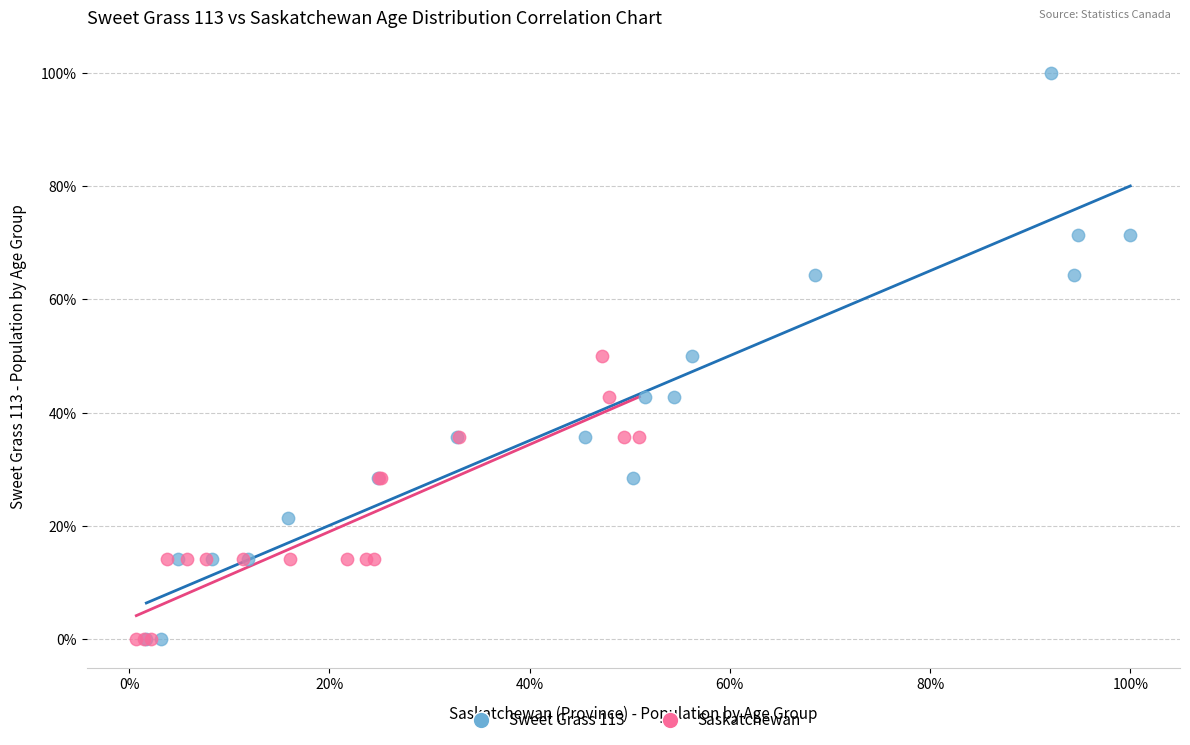

What are all the series names shown in the legend?

Sweet Grass 113, Saskatchewan